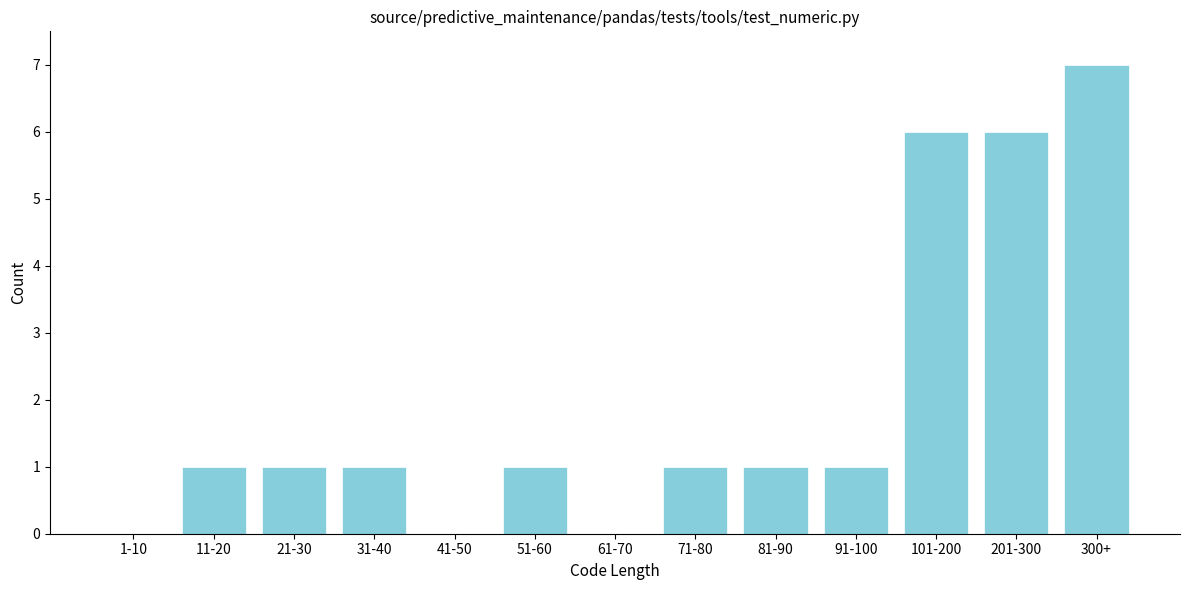

Reading left to right, list all the values displayed in this chart.

1-10=0	11-20=1	21-30=1	31-40=1	41-50=0	51-60=1	61-70=0	71-80=1	81-90=1	91-100=1	101-200=6	201-300=6	300+=7